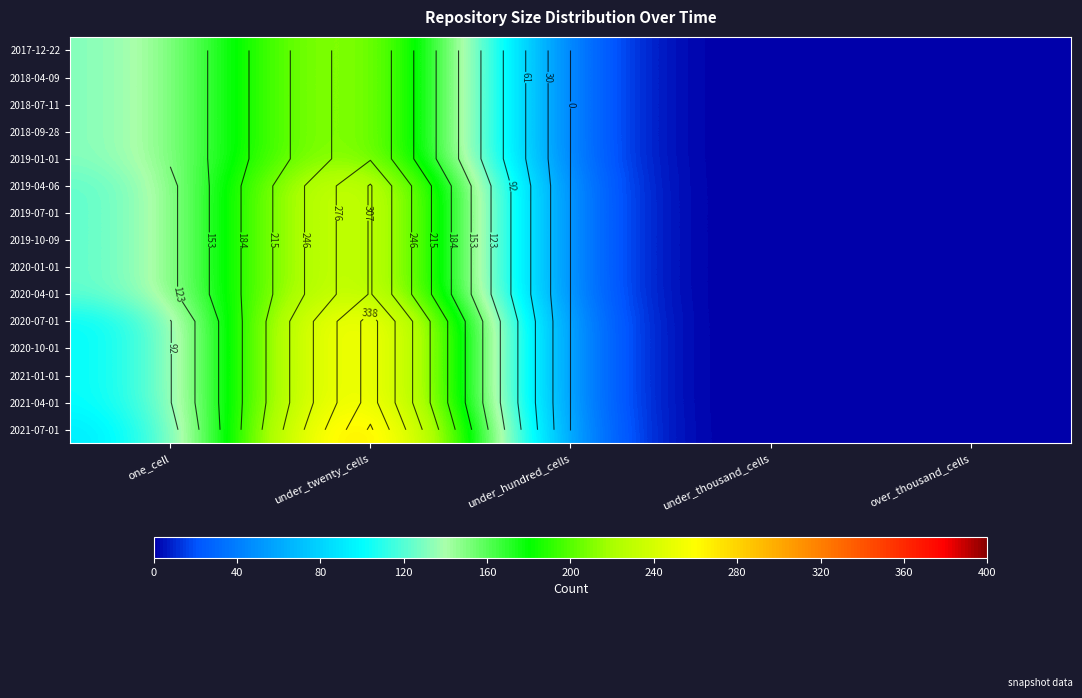

What value does the 2021-04-01 series have at under_twenty_cells, to the nearest 10?

350